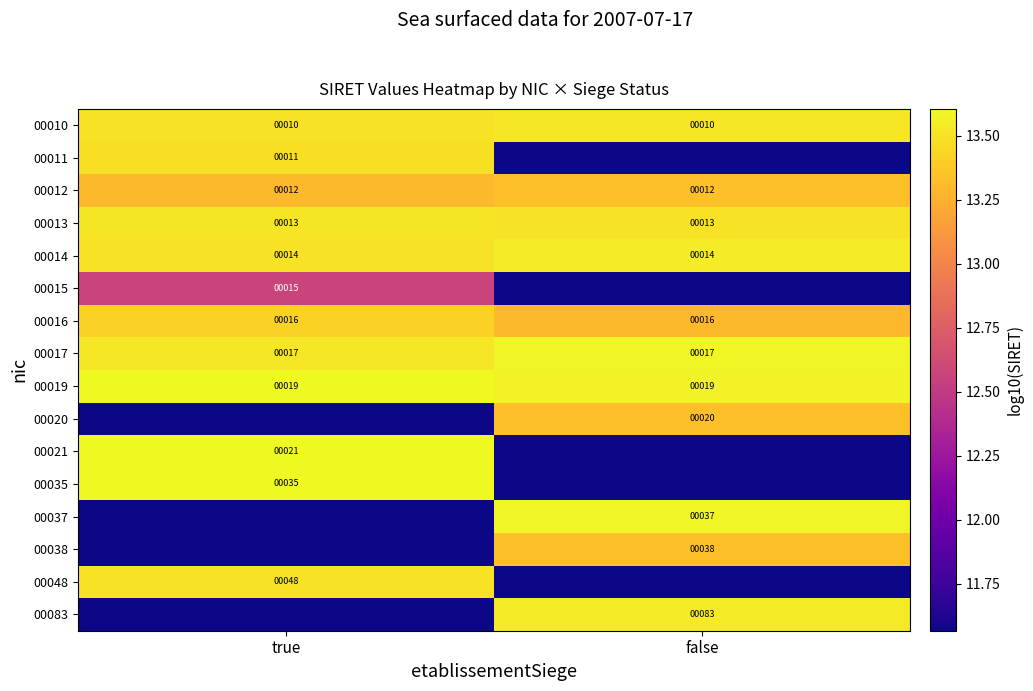

What is the highest value of the 00038 series?

13.3